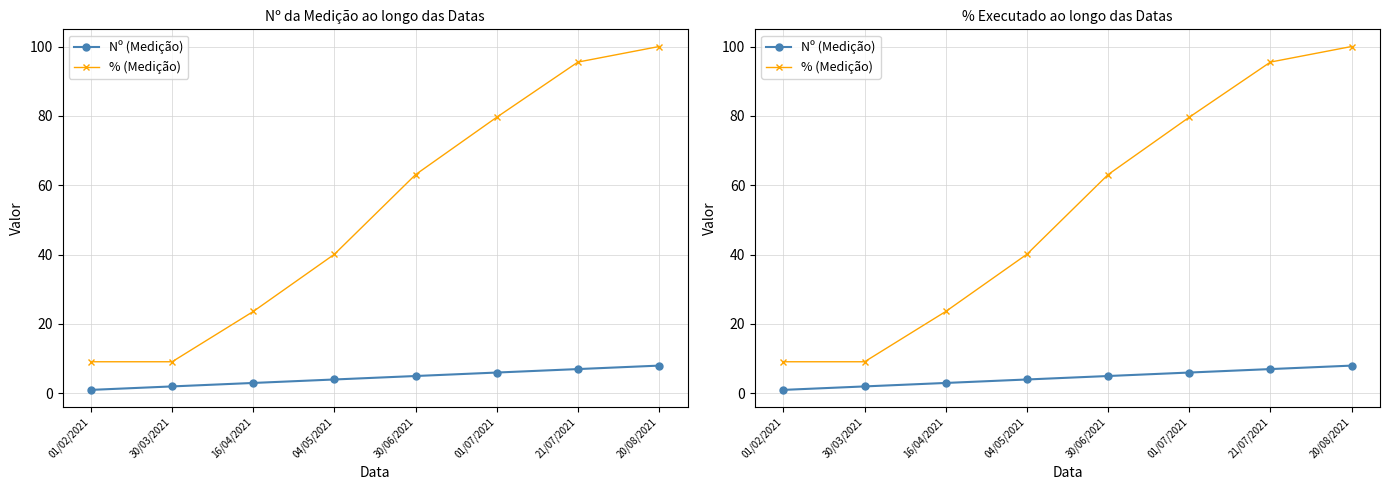

What is the approximate value of Nº (Medição) at 16/04/2021?

3.0